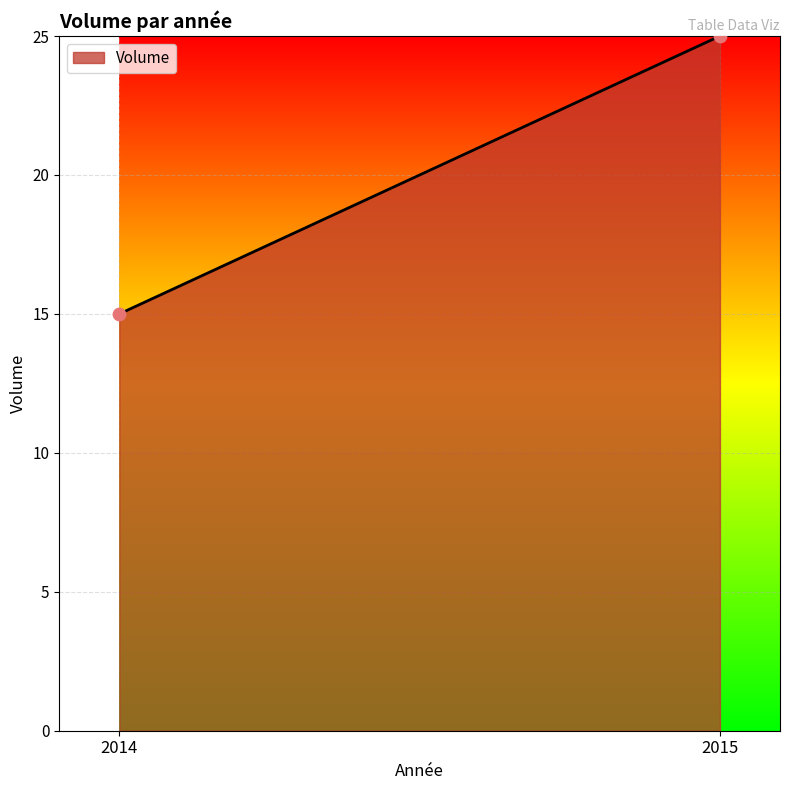

What is the average Y value?

20